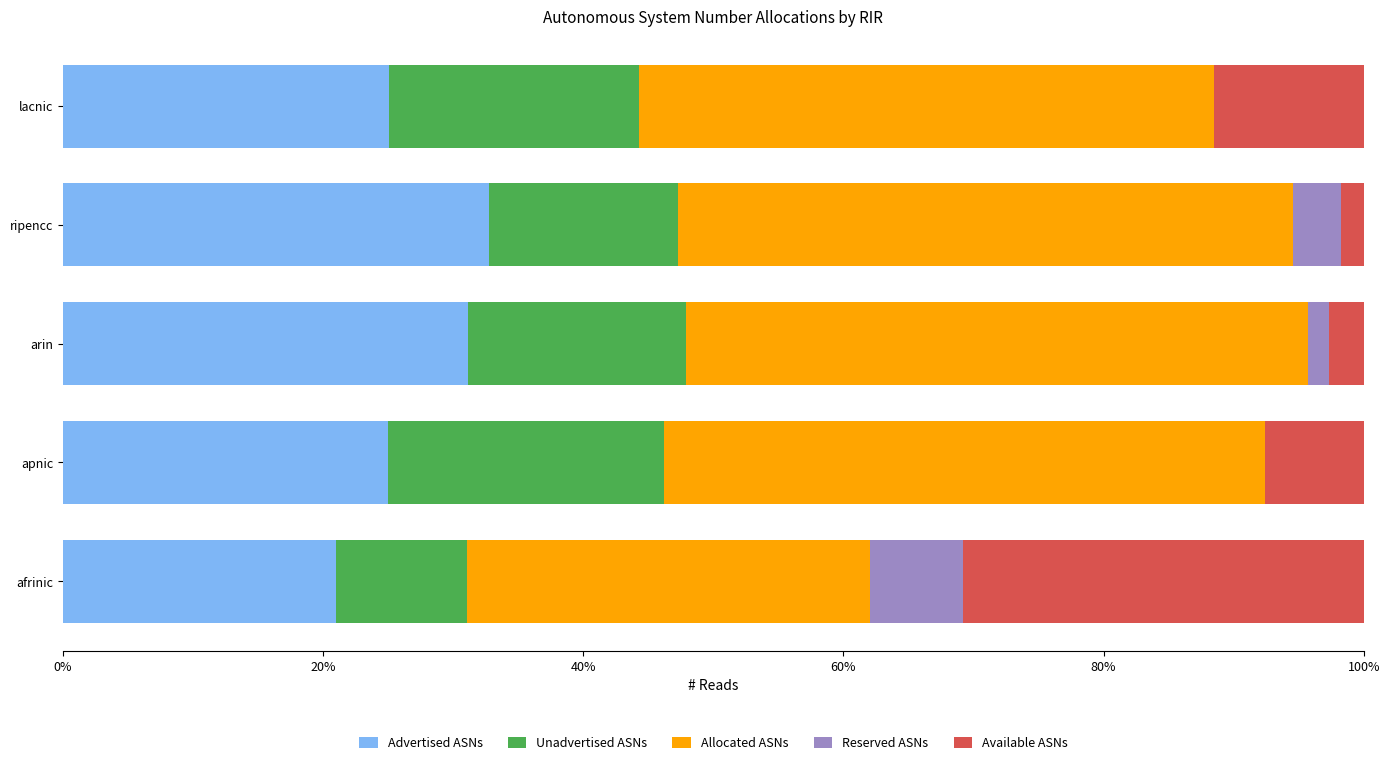

The value of Advertised ASNs at lacnic is 25.1. True or false?

True